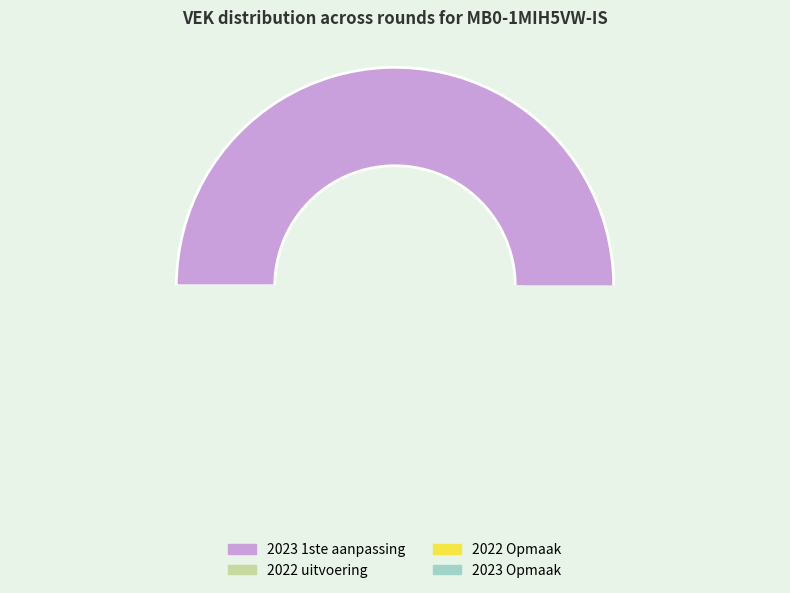

Which category has the biggest portion of the pie?

2023 1ste aanpassing